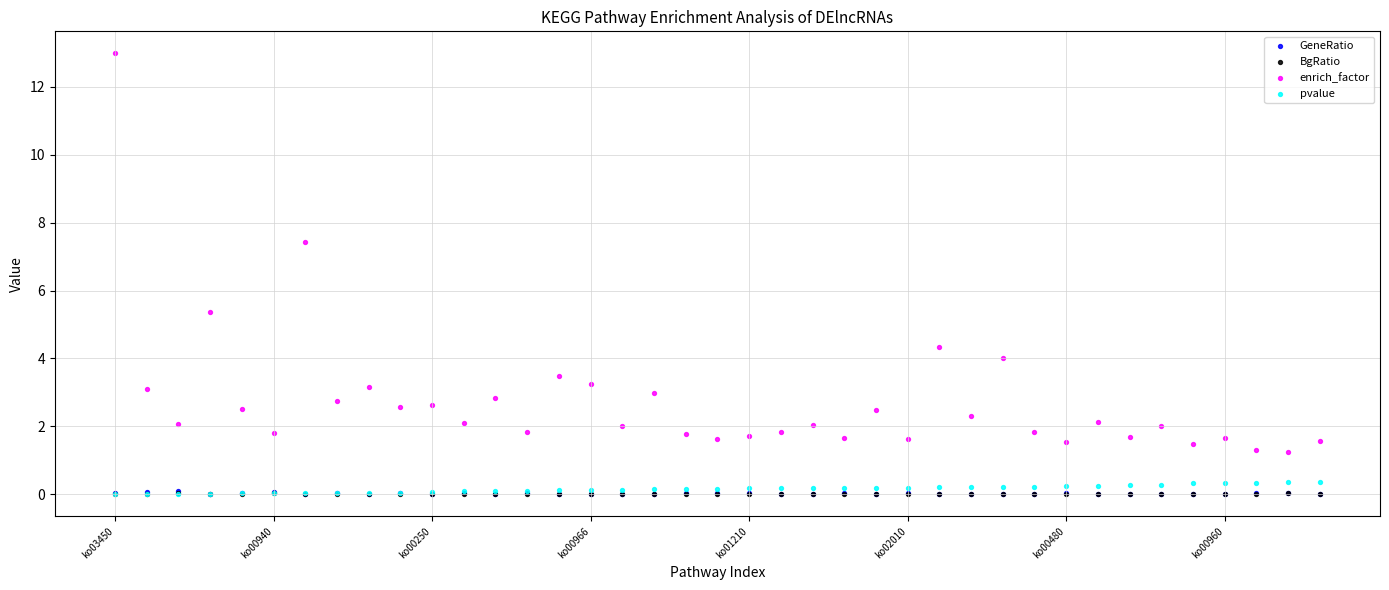

Which series has the largest Y range (max minus min)?

enrich_factor